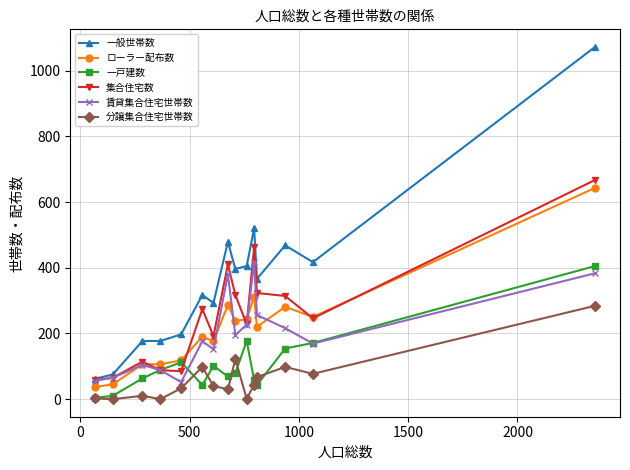

True or false: 分譲集合住宅世帯数 and 集合住宅数 cross at least once.

False